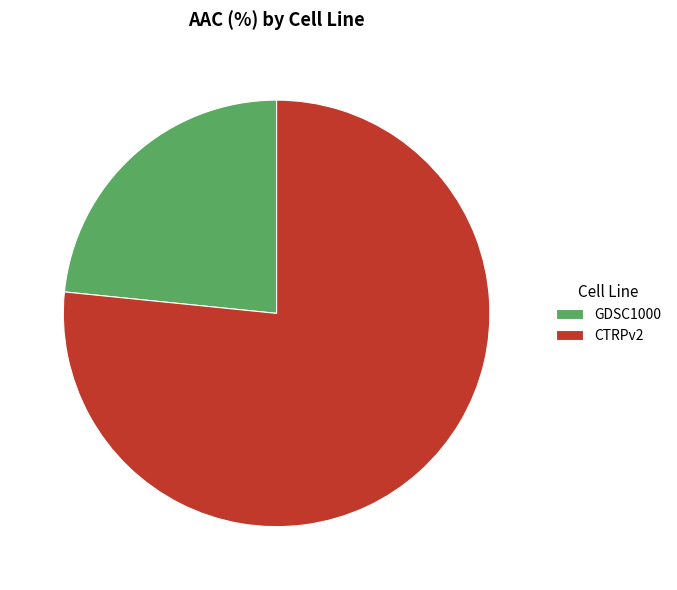

How many segments does this pie chart have?

2